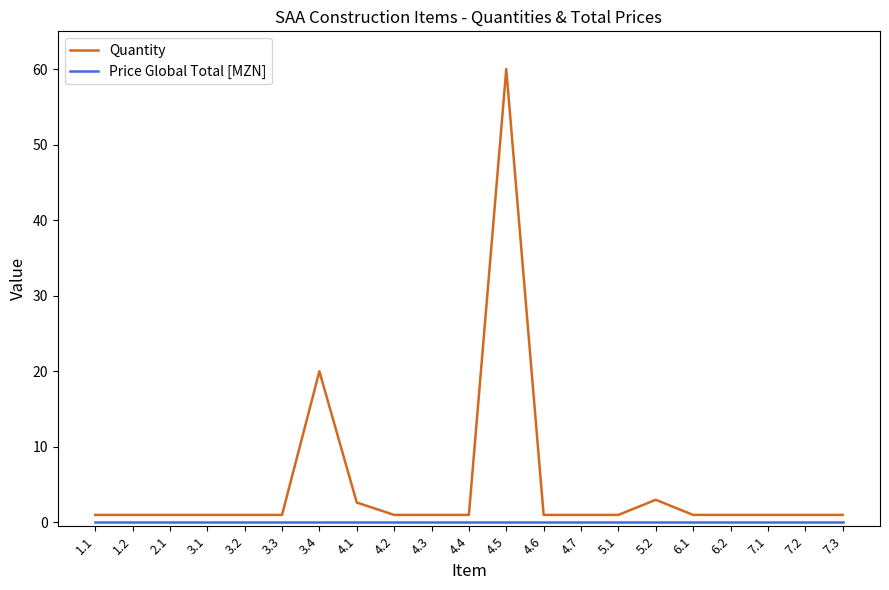

True or false: Quantity has a value of 60.0 at 4.5.

True